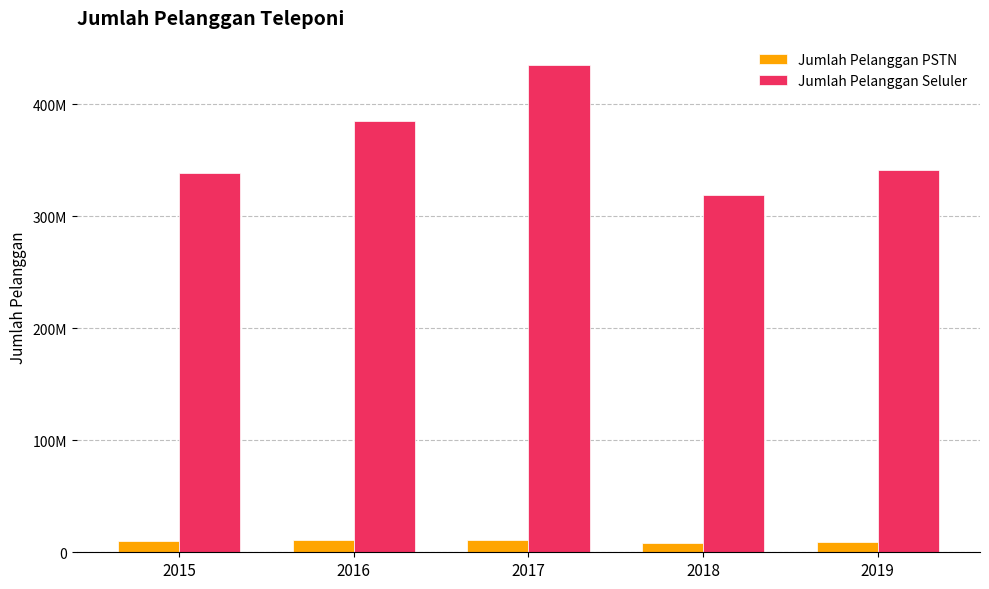

The Jumlah Pelanggan Seluler series shows 696742004 at 2017. True or false?

False